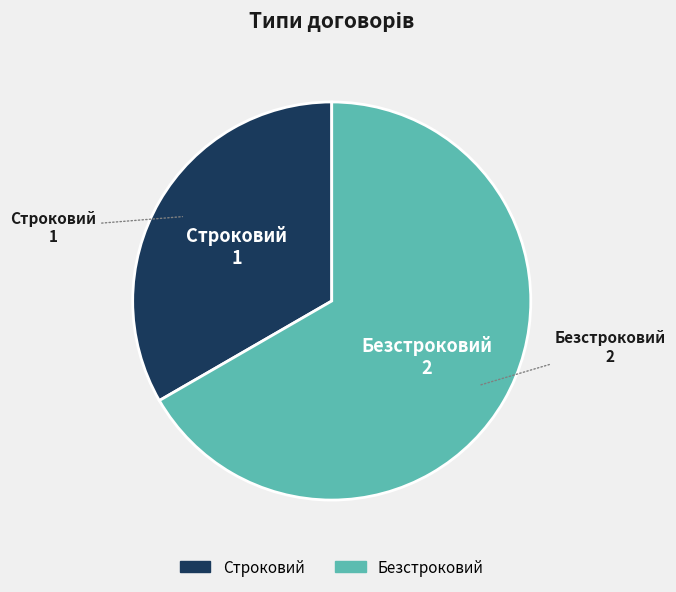

Do Строковий and Безстроковий together represent more than half of the pie?

Yes